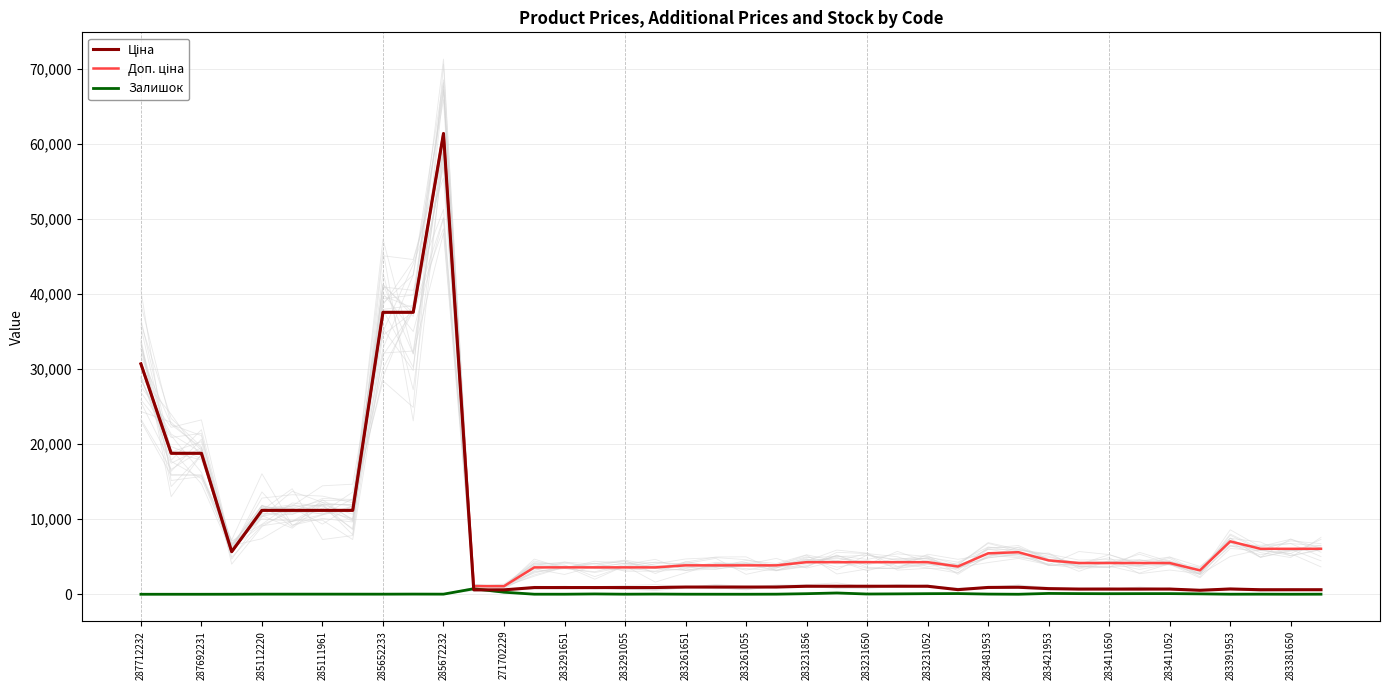

List the series in order of their overall mean, highest first.

Доп. ціна, Ціна, Залишок